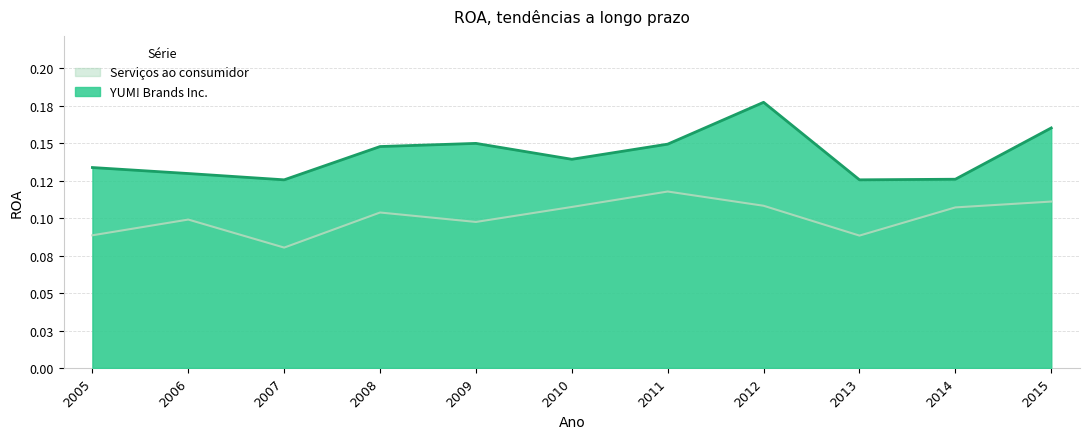

Is it true that Serviços ao consumidor equals 0.1 at 2012?

True